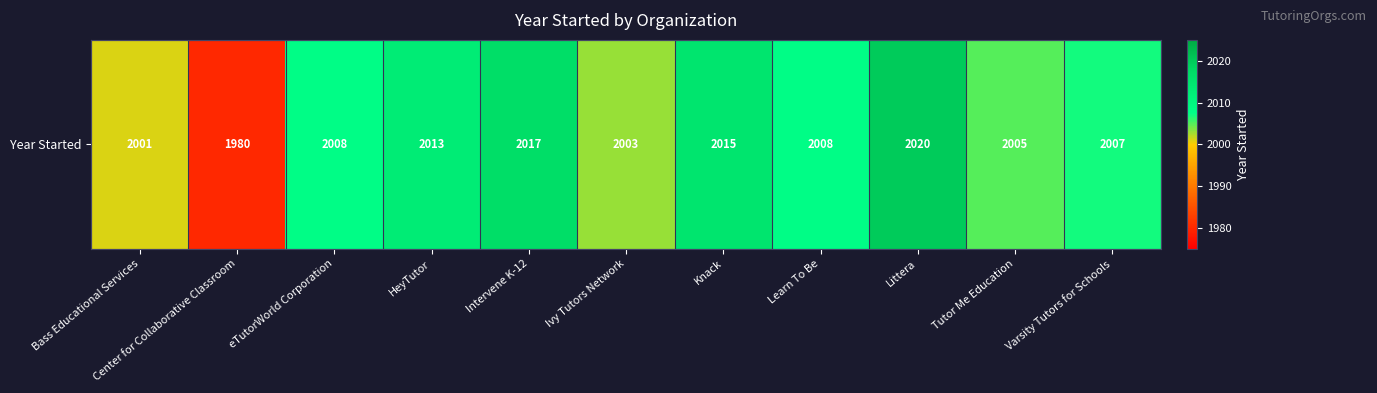

Reading right to left, list all the values displayed in this chart.

2007	2005	2020	2008	2015	2003	2017	2013	2008	1980	2001